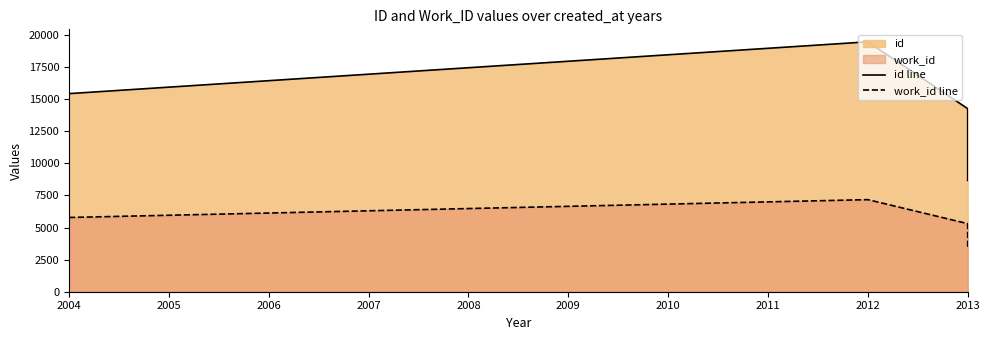

What is the value of the id line point at the 4th from the left?

8670